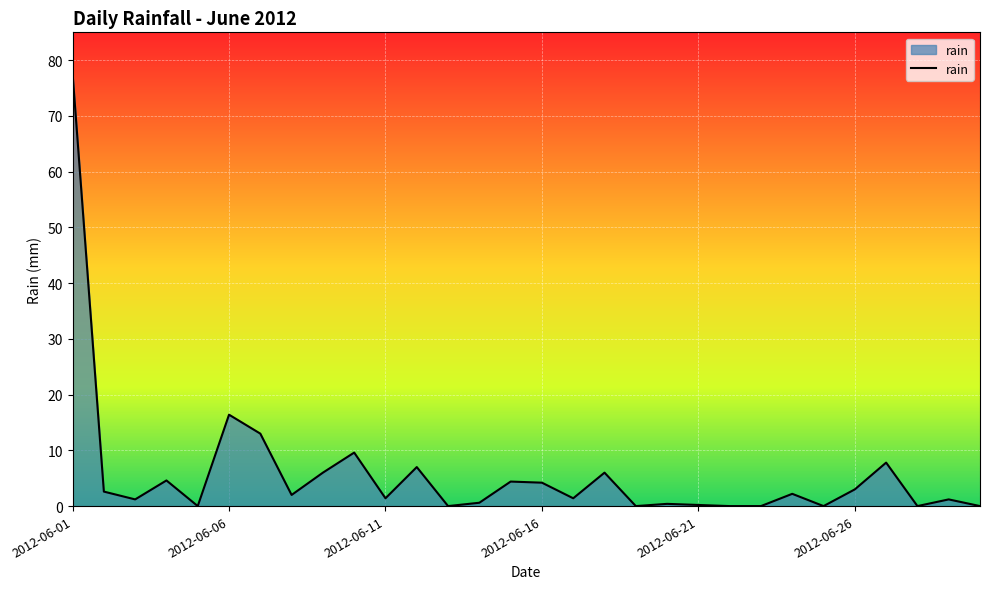

What is the greatest value displayed?

77.6